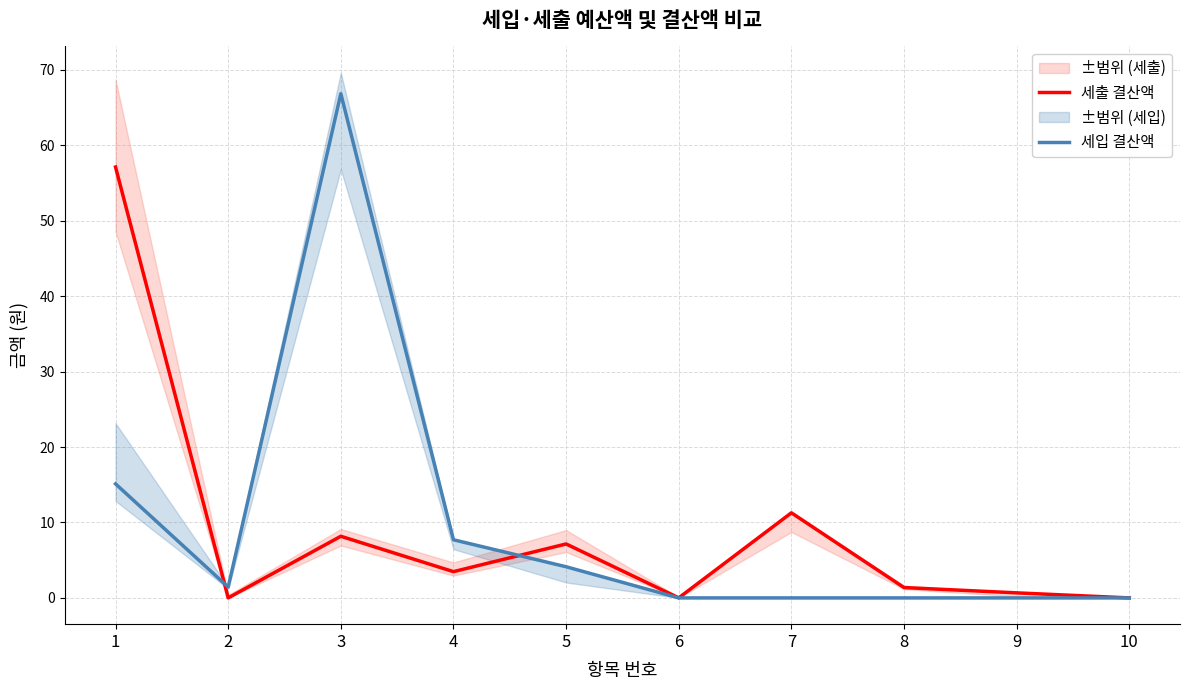

What is the highest value of the 세출 결산액 series?

57.1